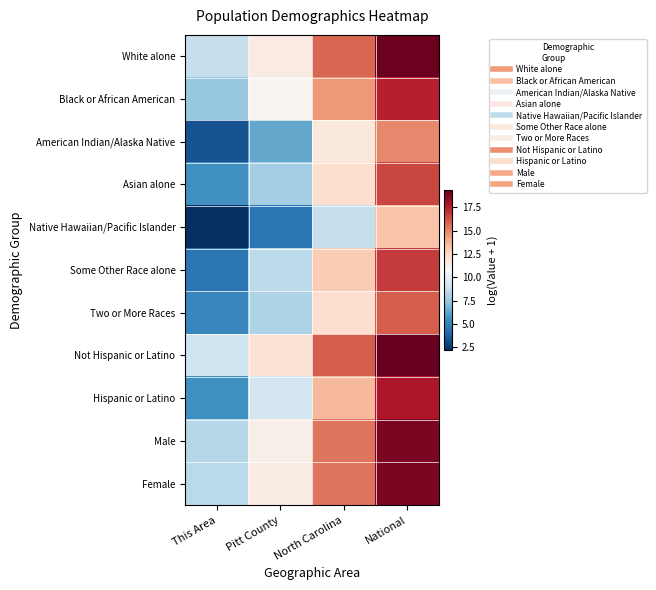

How many categories are shown in the chart?

4